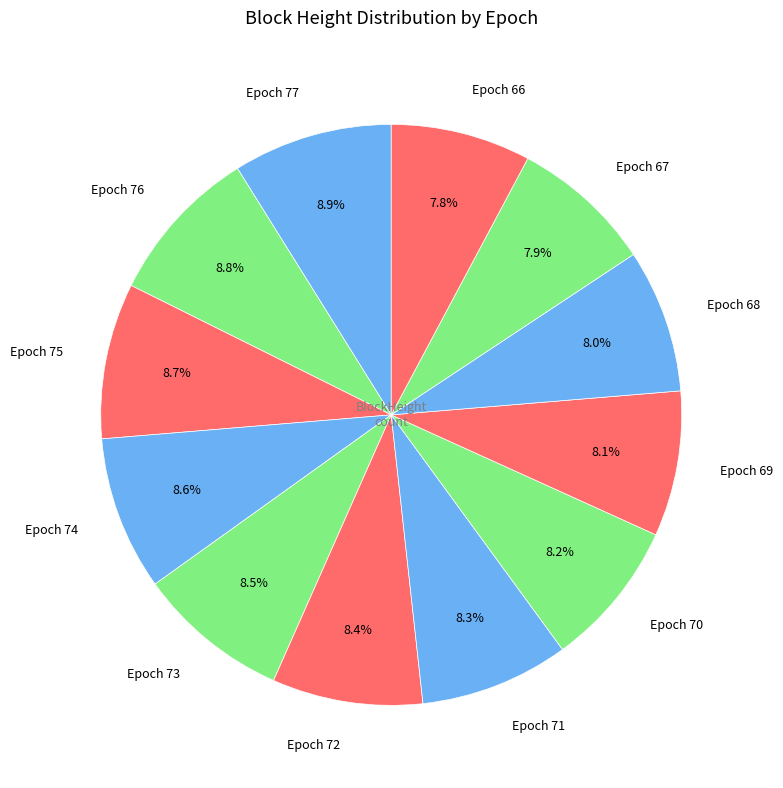

Approximately how many times larger is the value at Epoch 69 compared to Epoch 74?

0.9